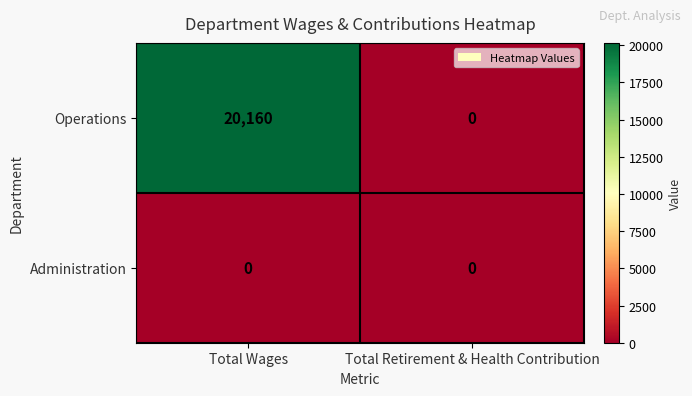

At how many categories does at least one series exceed 12425?

1